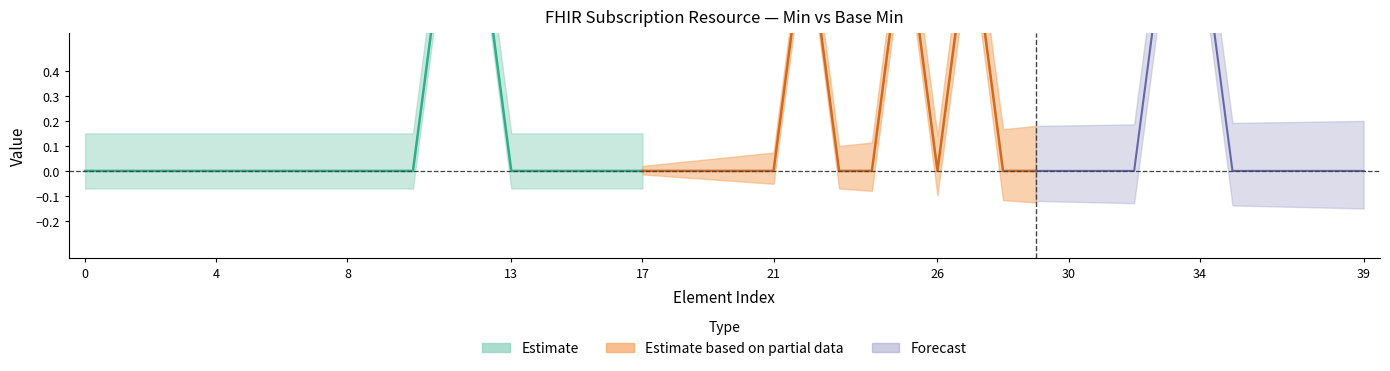

At how many categories does at least one series exceed 0?

7